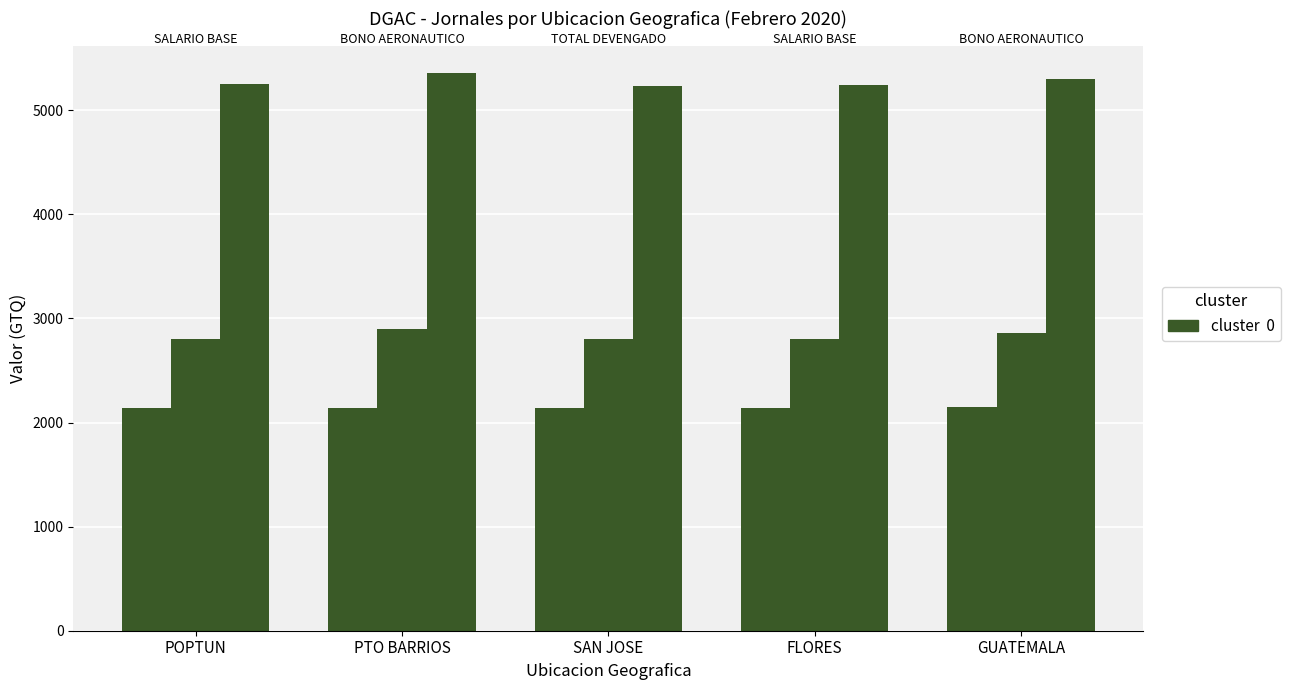

How many series are shown in this chart?

3